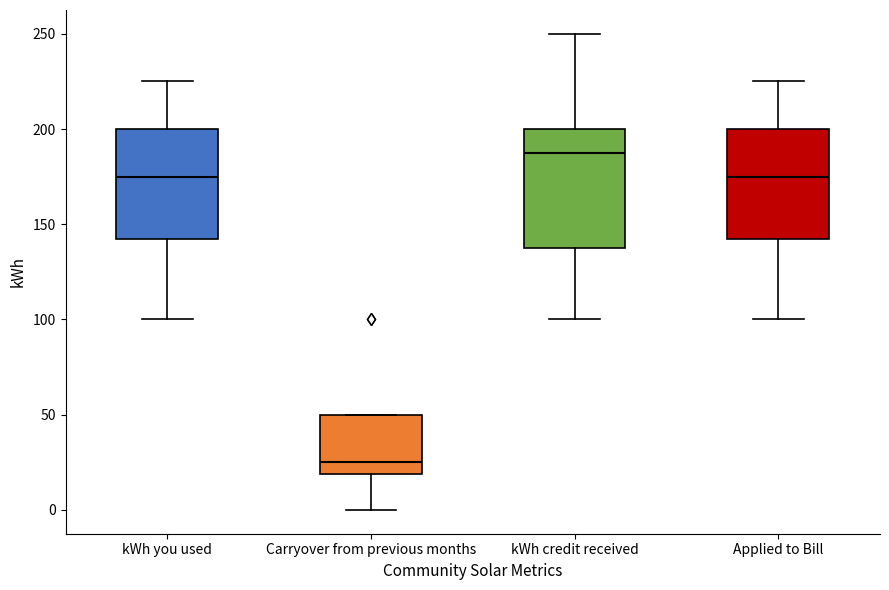

Reading left to right, read every box against the y-axis: the position of its median line, the range the box covers, and the ends of its whiskers. The values are not printed on the chart, so give them approximately, as read against the axis.

kWh you used: median 175, box 145 to 200, whiskers 100 to 225
Carryover from previous months: median 25, box 20 to 50, whiskers 0 to 50
kWh credit received: median 190, box 140 to 200, whiskers 100 to 250
Applied to Bill: median 175, box 145 to 200, whiskers 100 to 225